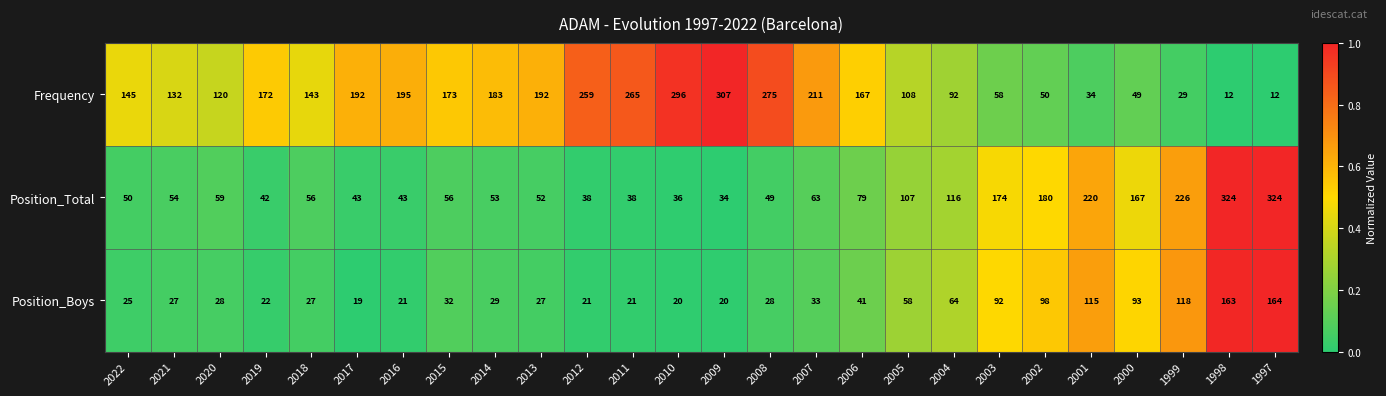

Rank the series by their maximum value, from lowest to highest.

Position_Boys, Frequency, Position_Total